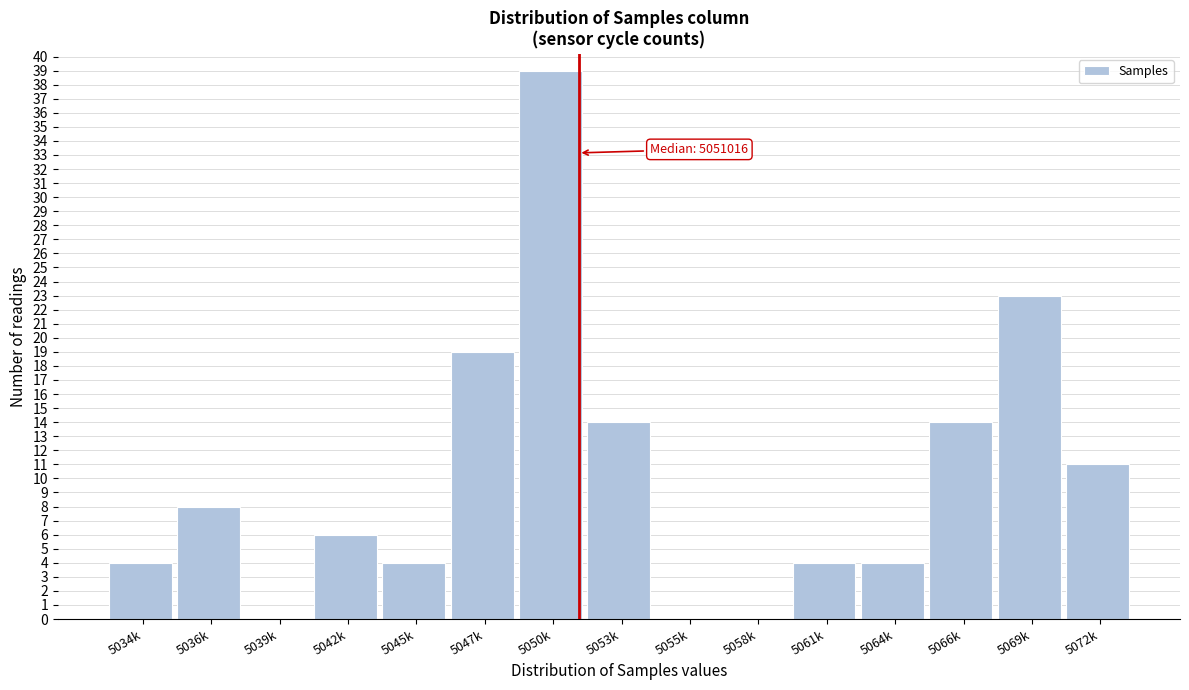

Reading left to right, what are all the values shown in this chart?

5034k=4	5036k=8	5039k=0	5042k=6	5045k=4	5047k=19	5050k=39	5053k=14	5055k=0	5058k=0	5061k=4	5064k=4	5066k=14	5069k=23	5072k=11